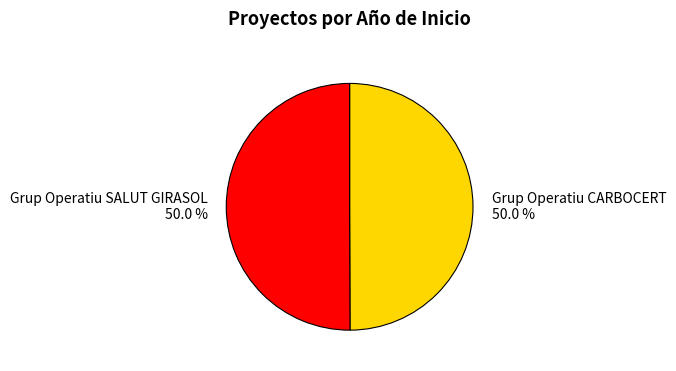

Approximately how many times larger is the value at Grup Operatiu SALUT GIRASOL compared to Grup Operatiu CARBOCERT?

1.0